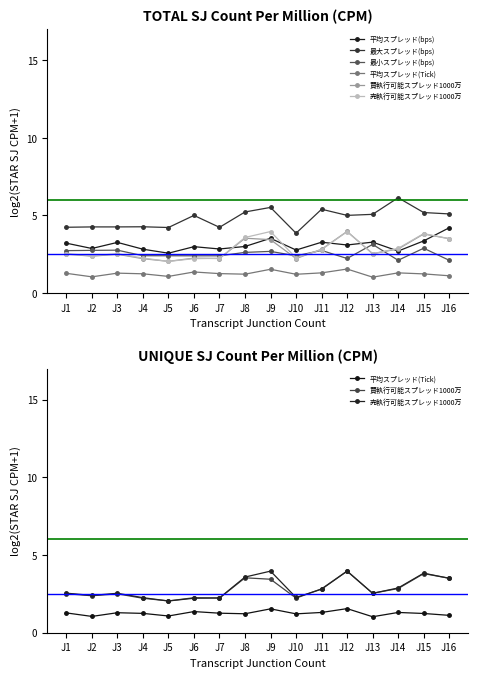

What is the value of the 平均スプレッド(bps) point at the 8th from the left?

3.0